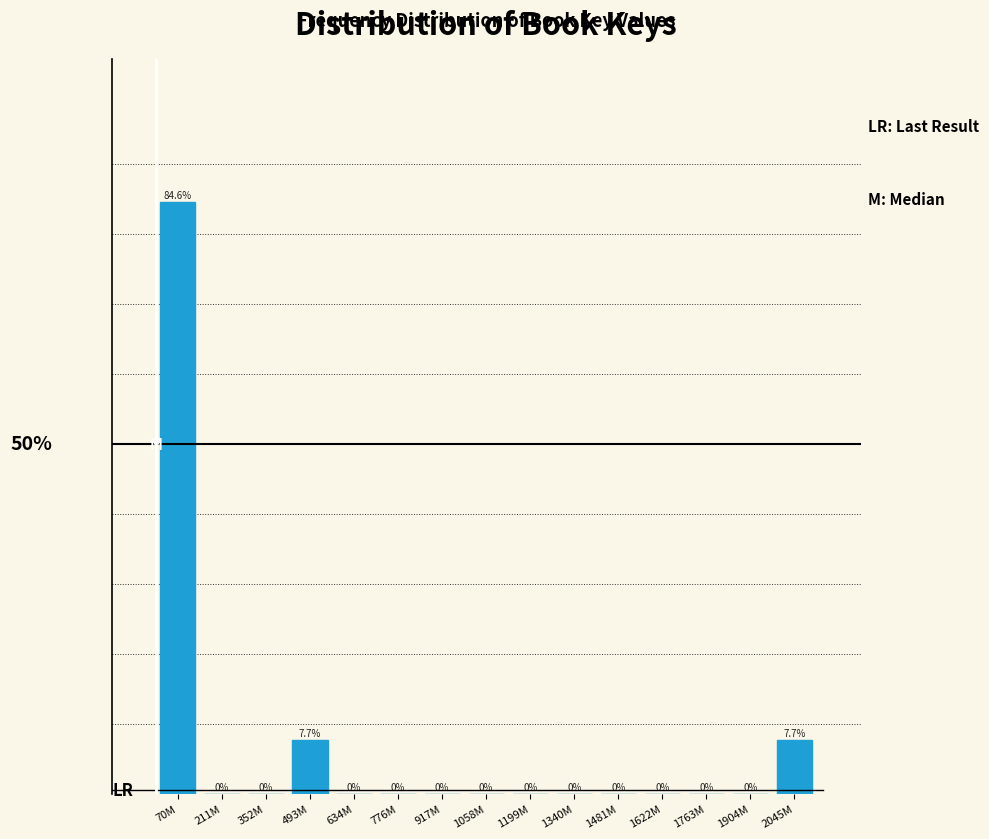

At which category does the chart reach its peak across all series?

70M